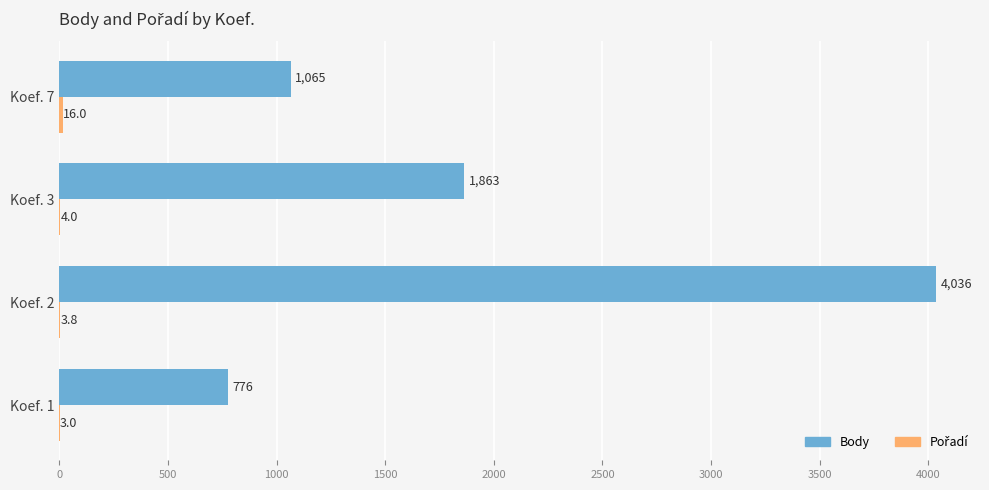

True or false: Body has a value of 1487.4 at Koef. 7.

False